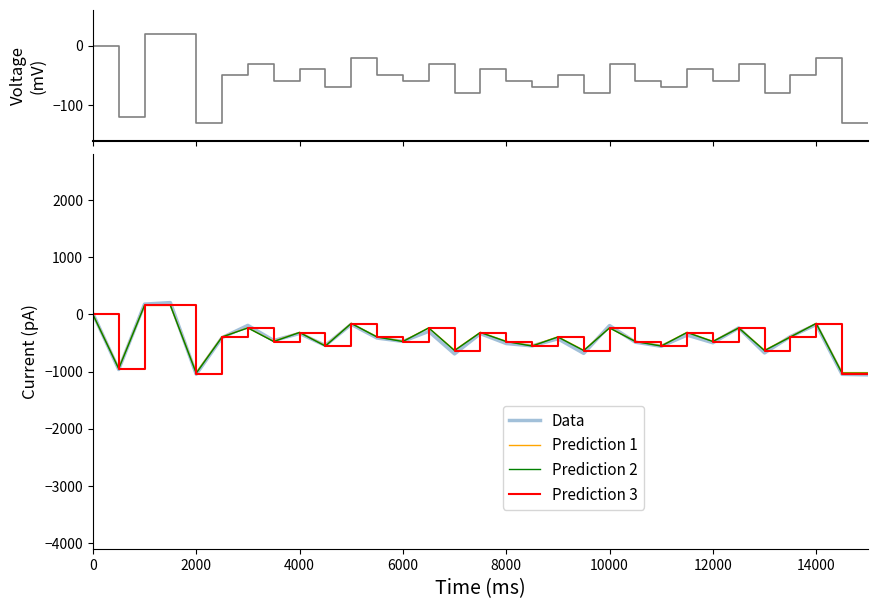

What is the minimum value for Prediction 1?

-1019.2